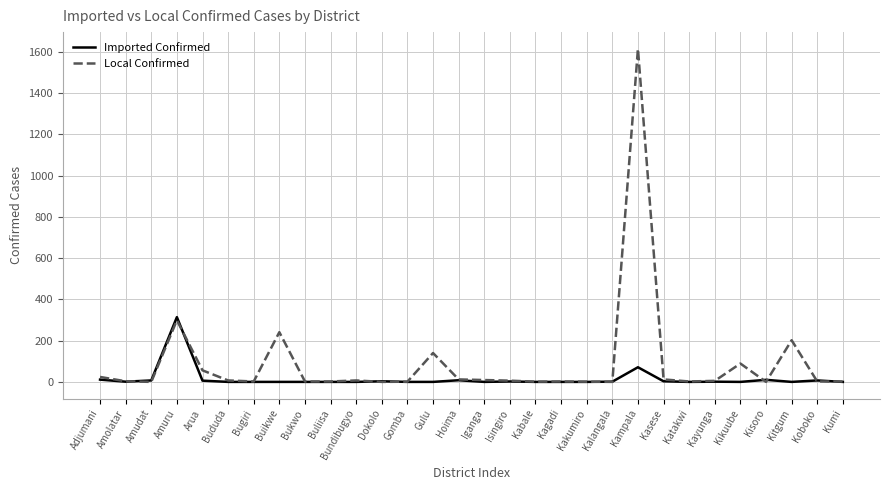

Where is Local Confirmed nearest to the value 807?

Amuru